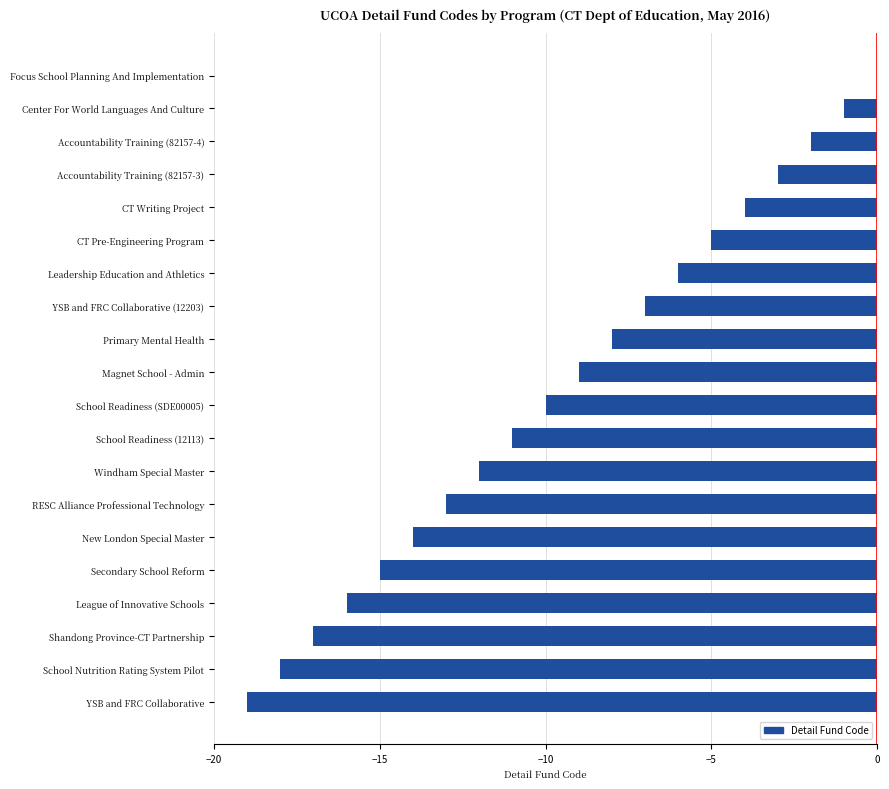

What is the change in value from Shandong Province-CT Partnership to Magnet School - Admin?

+8